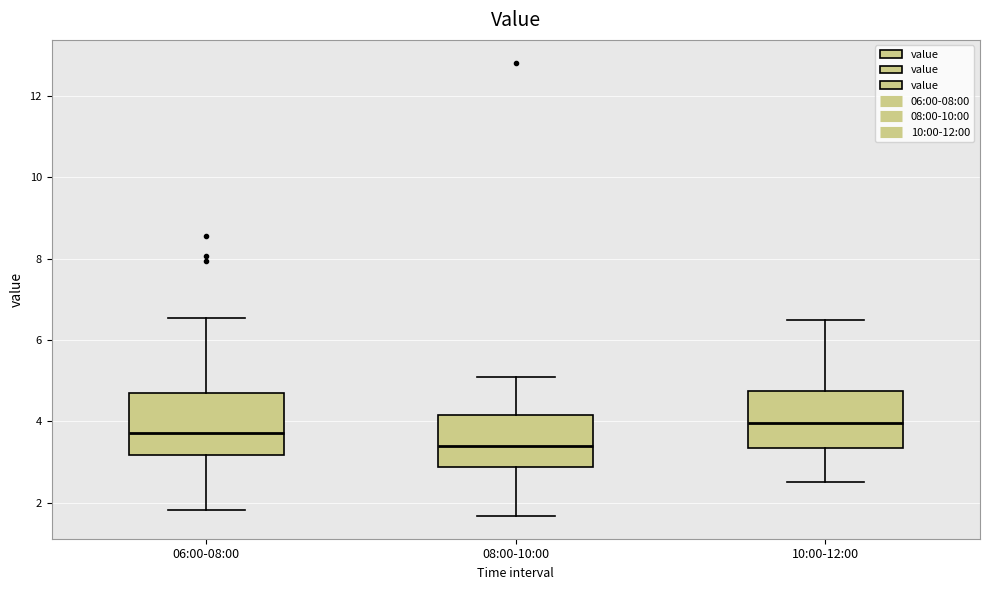

Which box's median line is the lowest?

08:00-10:00